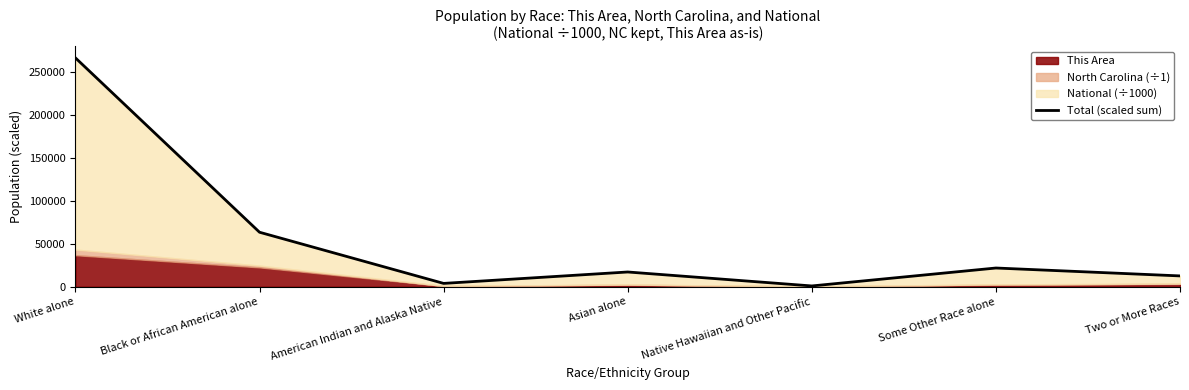

At which category does the chart reach its minimum across all series?

Native Hawaiian and Other Pacific